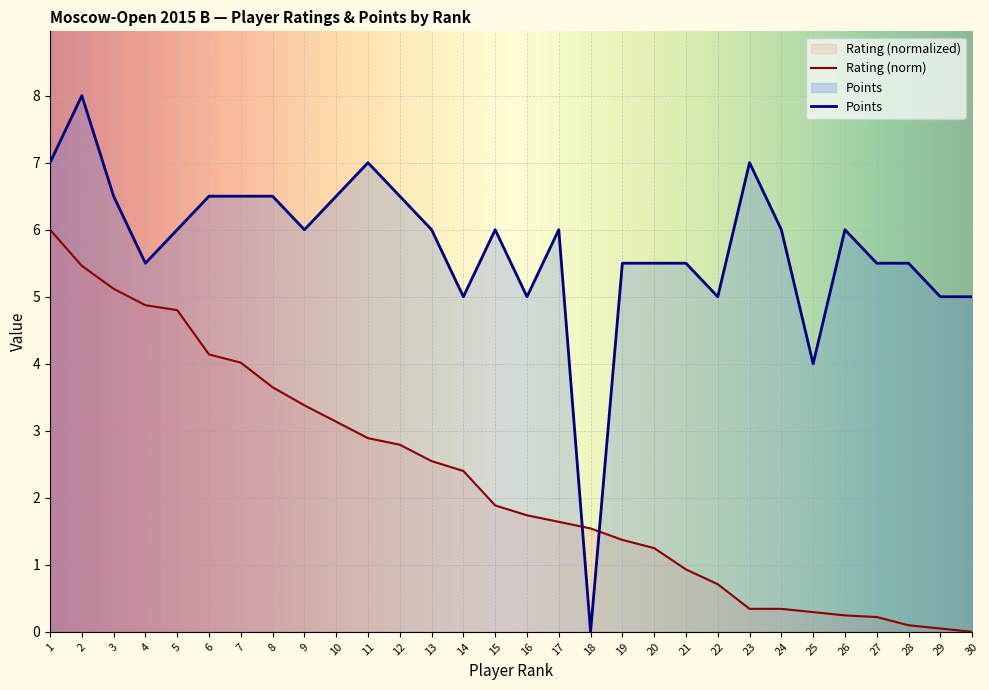

Reading left to right, extract all data points from this chart.

Points: 7.0	8.0	6.5	5.5	6.0	6.5	6.5	6.5	6.0	6.5	7.0	6.5	6.0	5.0	6.0	5.0	6.0	0.0	5.5	5.5	5.5	5.0	7.0	6.0	4.0	6.0	5.5	5.5	5.0	5.0
Rating: 6.0	5.5	5.1	4.9	4.8	4.1	4.0	3.6	3.4	3.1	2.9	2.8	2.5	2.4	1.9	1.7	1.6	1.5	1.4	1.2	0.9	0.7	0.3	0.3	0.3	0.2	0.2	0.1	0.0	0.0